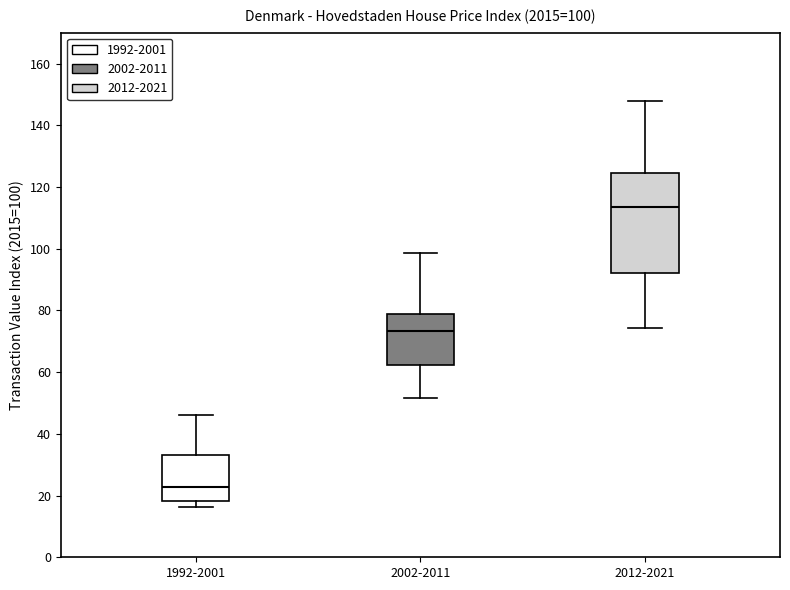

Which box has the lowest median line?

1992-2001